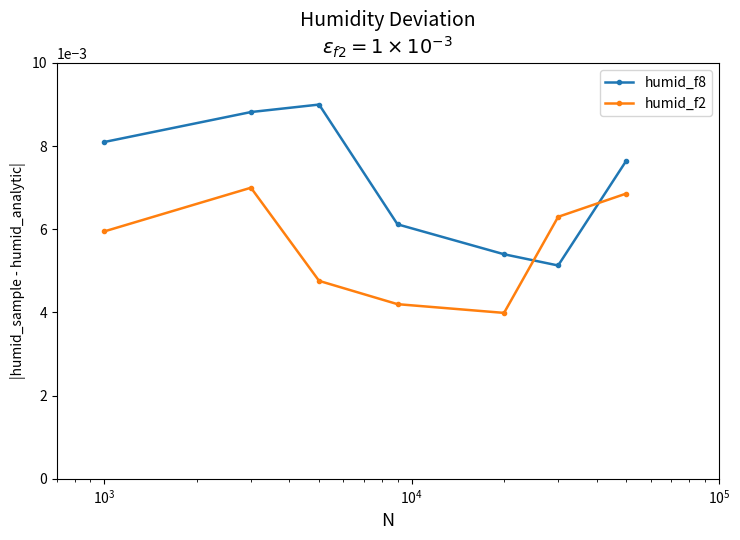

Rank the series by their average value, from highest to lowest.

humid_f8, humid_f2